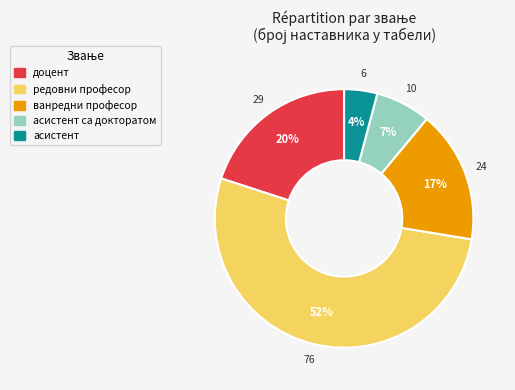

Is there a majority slice in this chart?

Yes